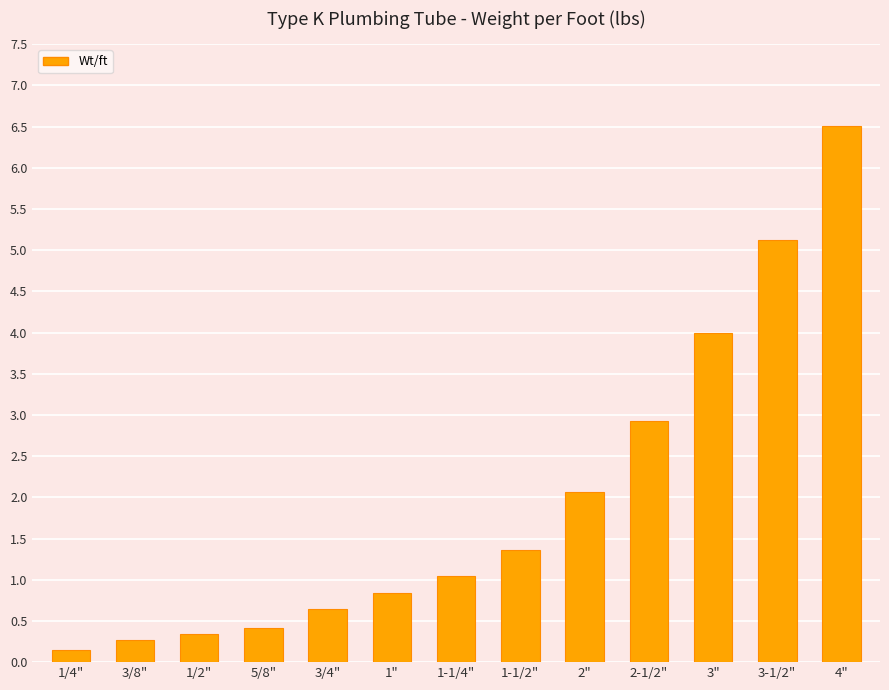

What is the label of the 1st bar from the right?

4"